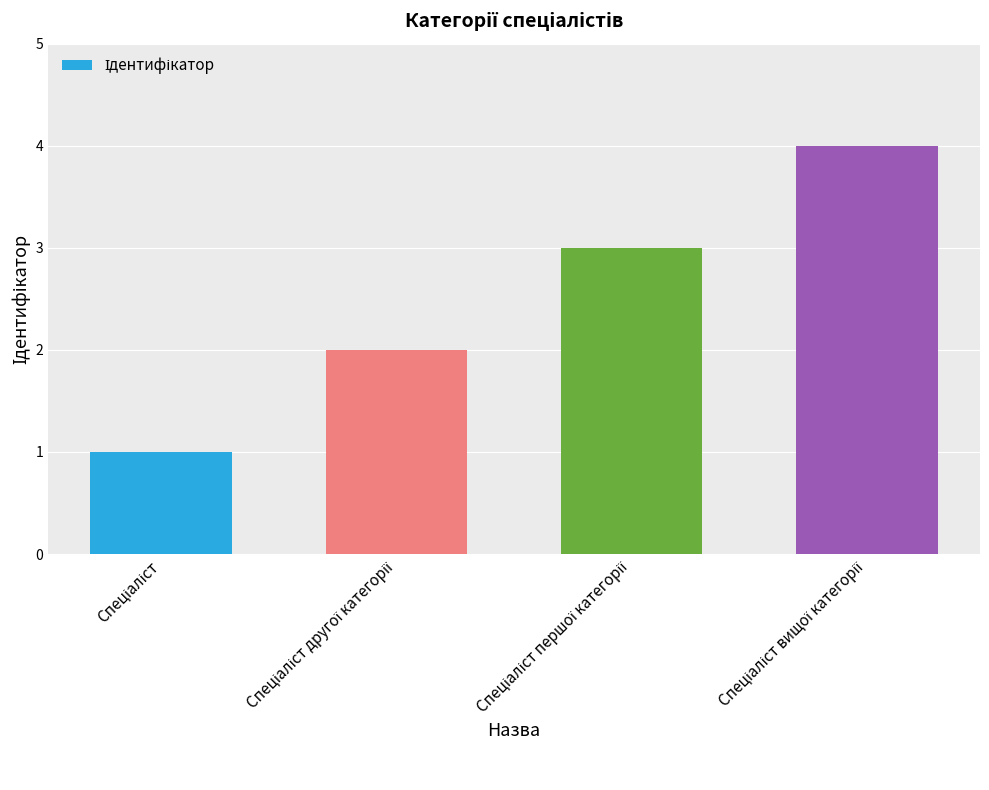

Reading left to right, what are all the values shown in this chart?

1	2	3	4